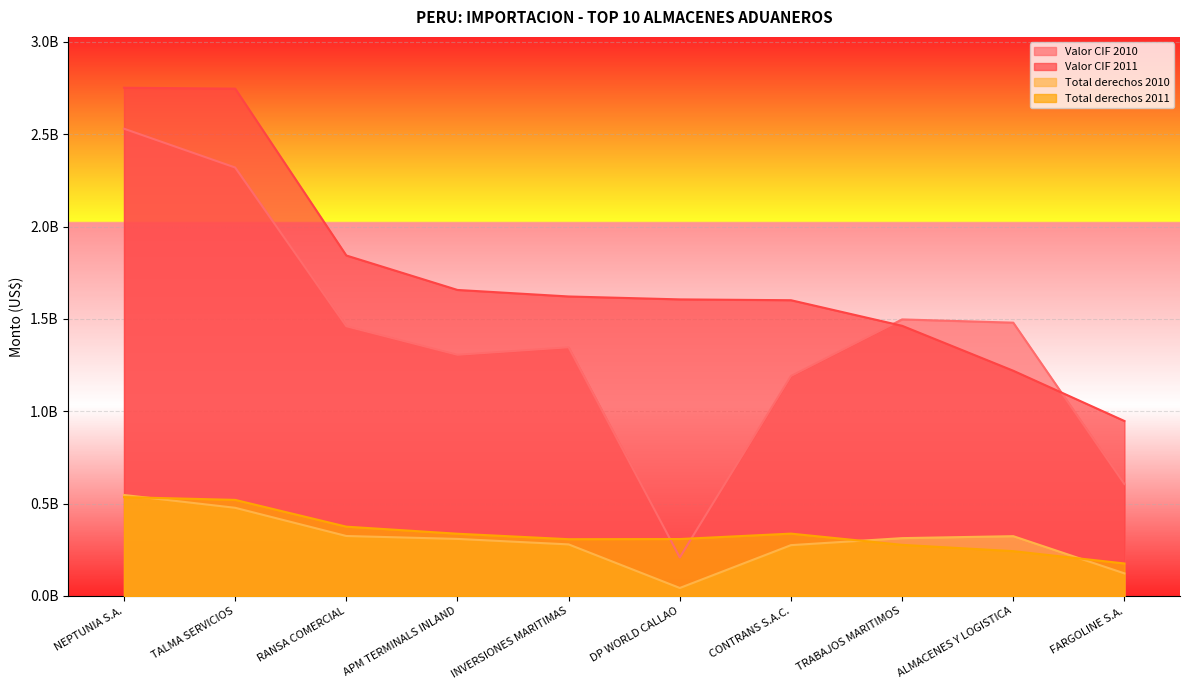

What is the sum of the Total derechos 2011 values at NEPTUNIA S.A. and RANSA COMERCIAL?

910479742.1